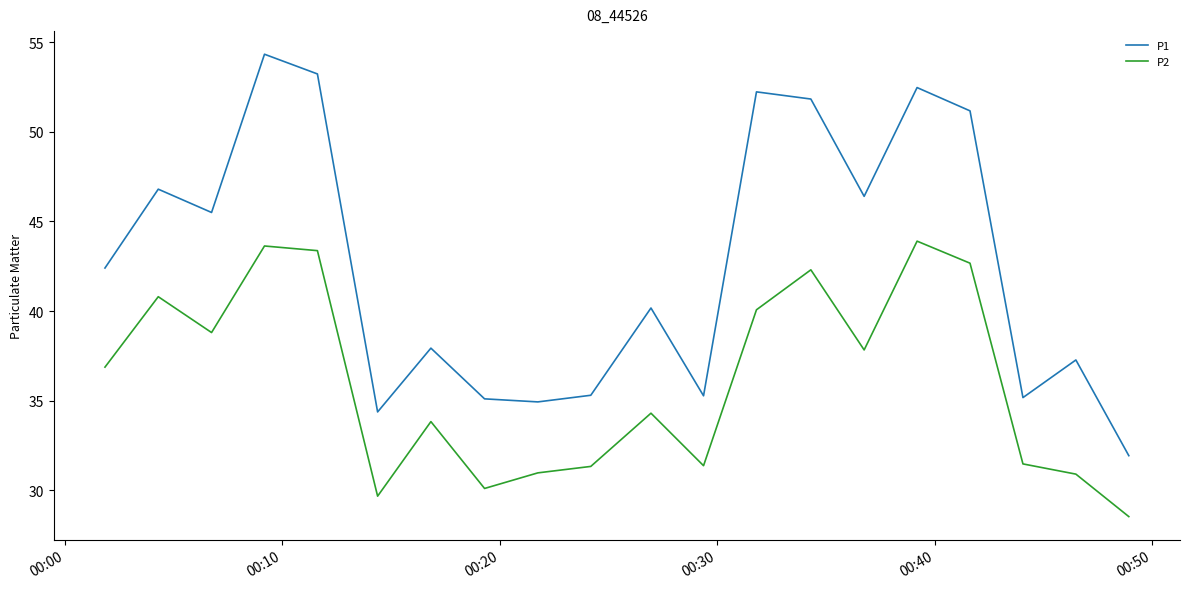

In P2, how many points are higher than both neighbors (excluding endpoints)?

6